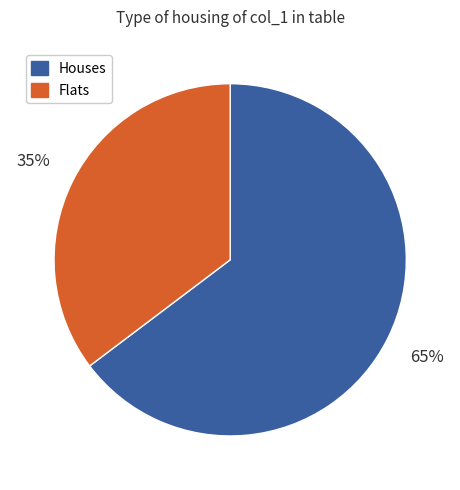

Does any single category account for the majority?

Yes